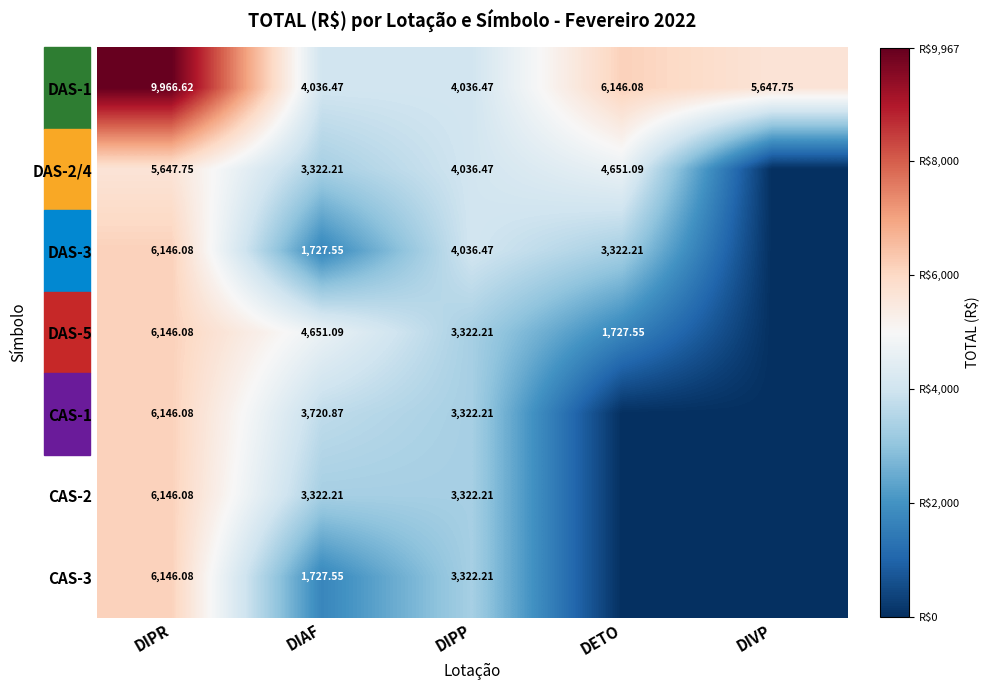

What is the sum of all DAS-1 values?

29833.4